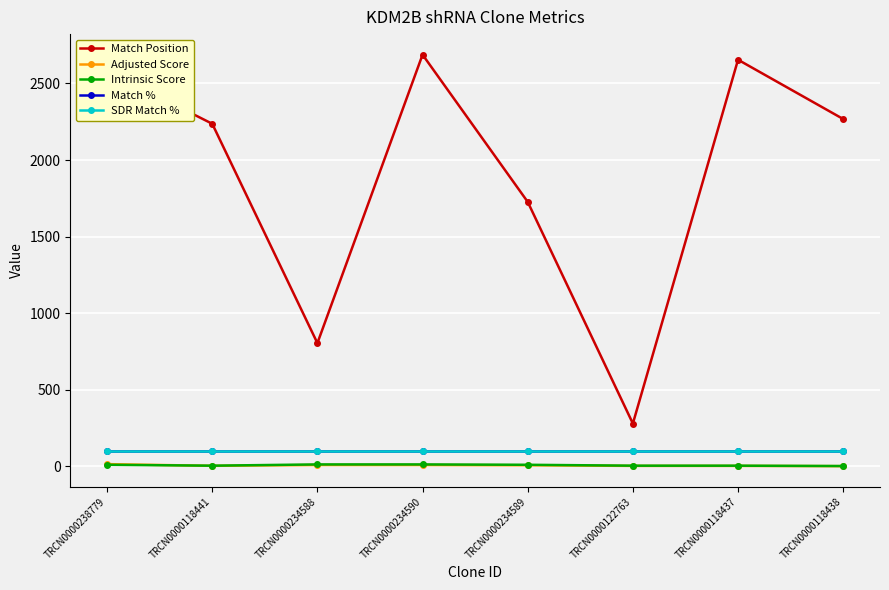

The Match Position series shows 3026.2 at TRCN0000118441. True or false?

False